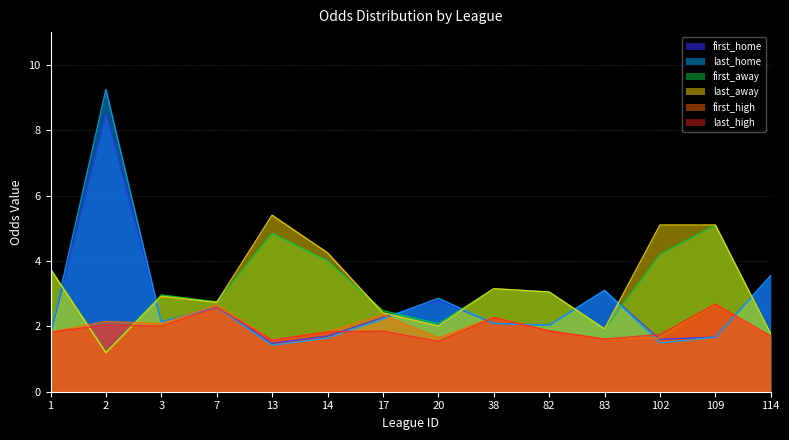

What value does the first_home series have at 7?

2.6